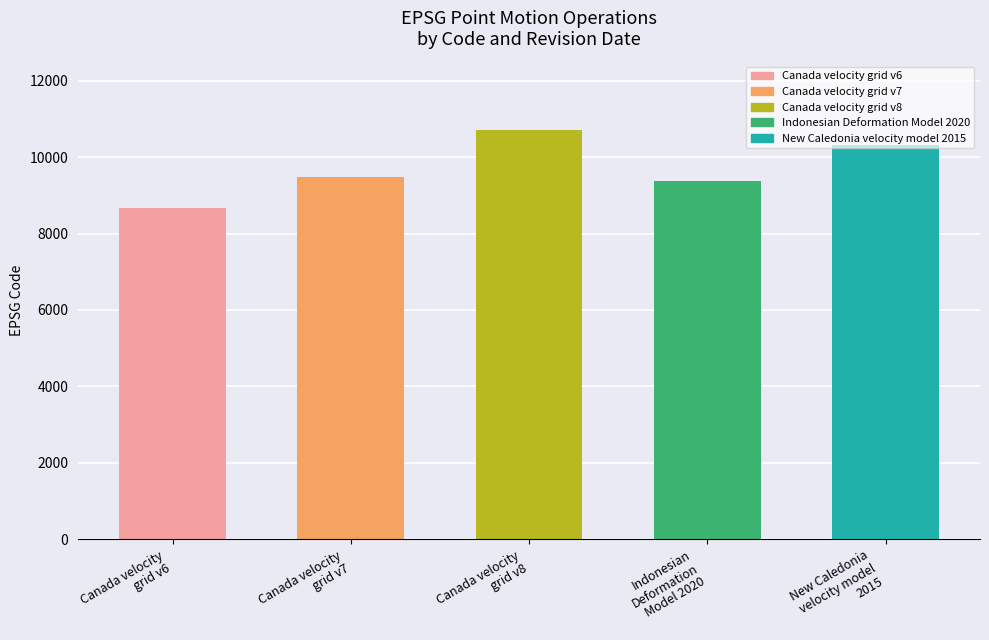

Reading left to right, what are all the values shown in this chart?

8676	9483	10707	9375	10323